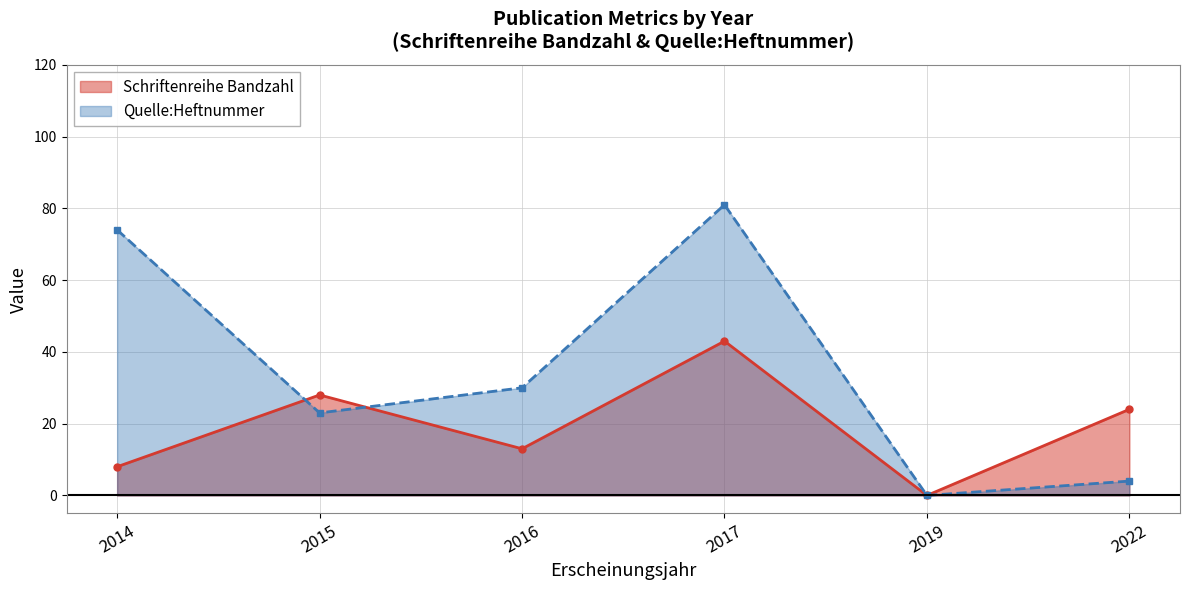

What is the difference between the maximum and minimum values in the Schriftenreihe Bandzahl series?

43